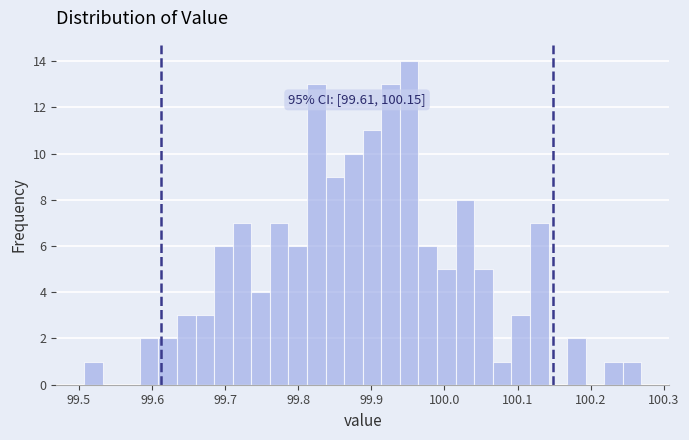

Around what value on the x-axis is the tallest bar? Give the approximate position of its centre, as read against the axis.

99.95